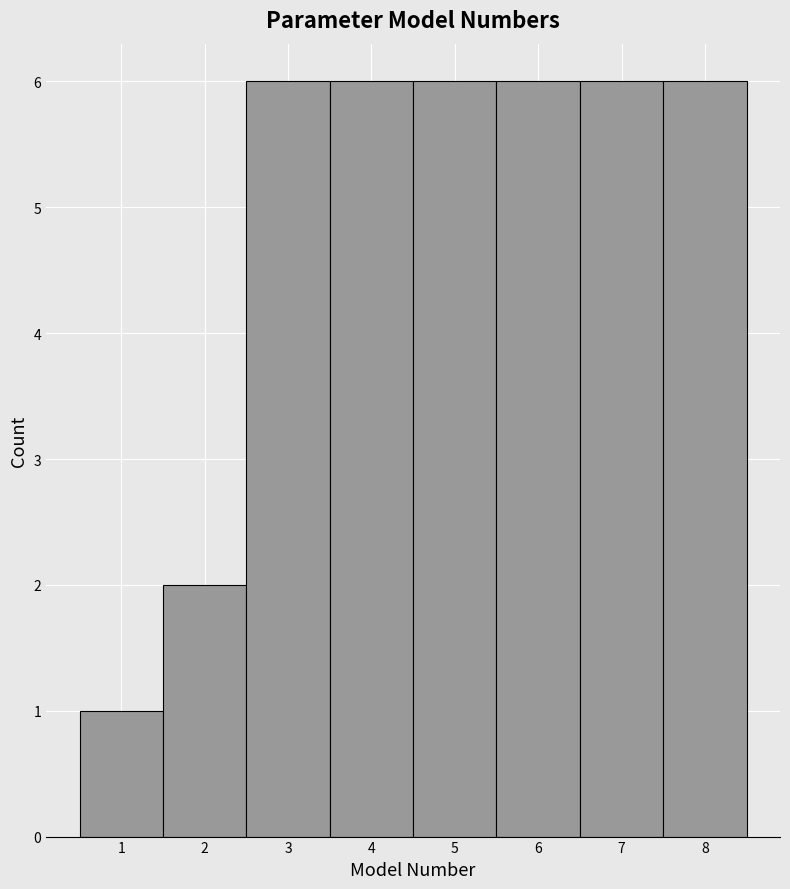

Reading left to right, transcribe this chart: for each bar, give the range it covers on the x-axis and its height. The values are not printed on the chart, so give them approximately, as read against the axis.

0.5 to 1.5: 1
1.5 to 2.5: 2
2.5 to 3.5: 6
3.5 to 4.5: 6
4.5 to 5.5: 6
5.5 to 6.5: 6
6.5 to 7.5: 6
7.5 to 8.5: 6